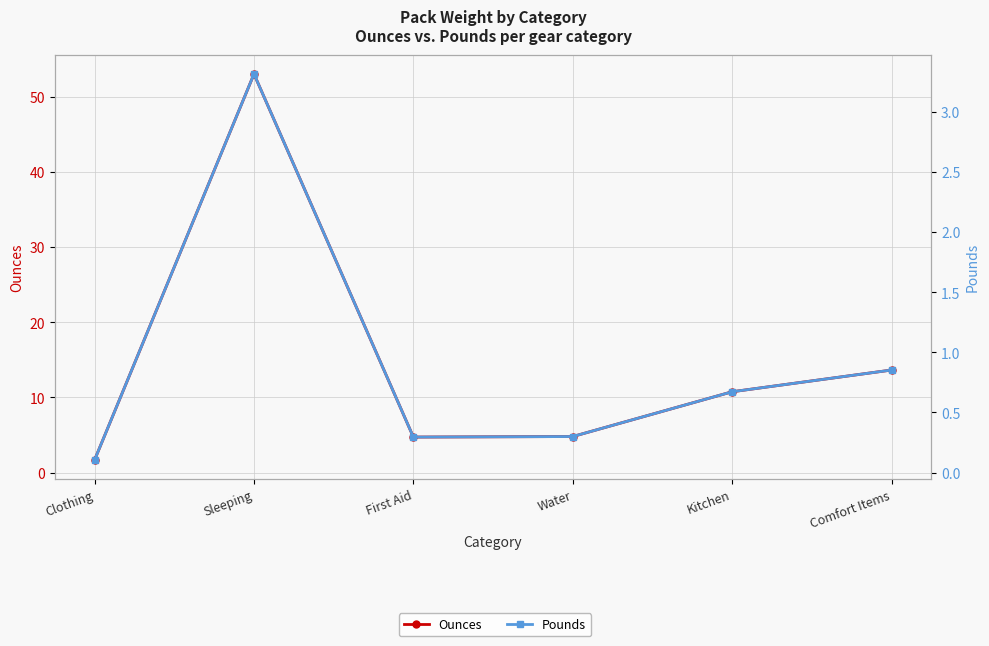

True or false: Pounds has more than 0 points higher than both neighbors.

True